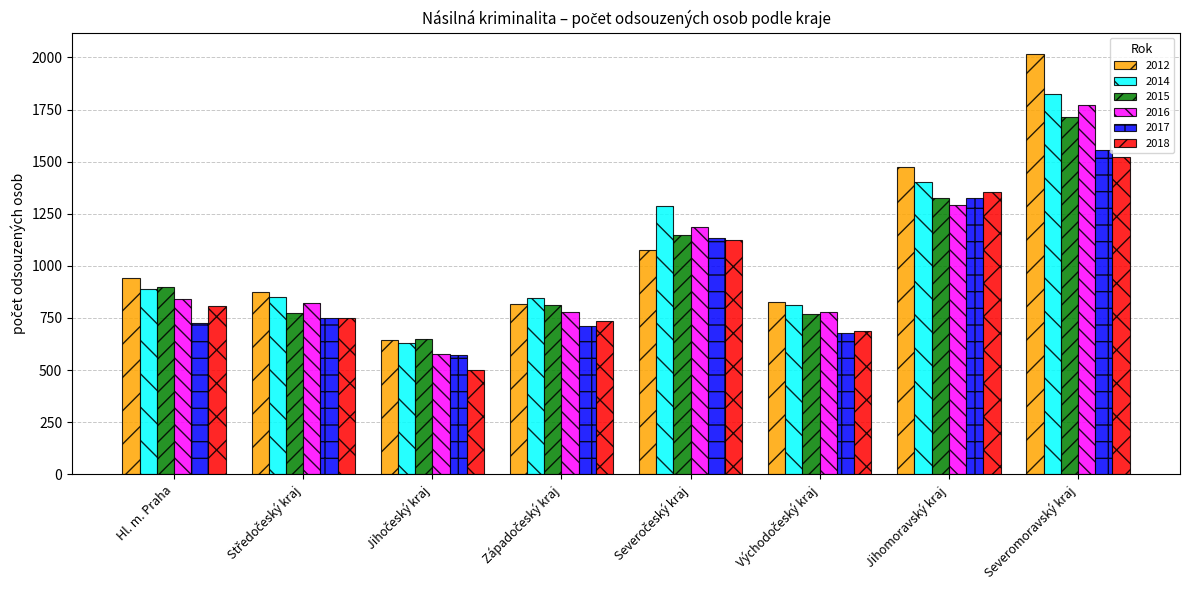

How many bars are there in each group?

6